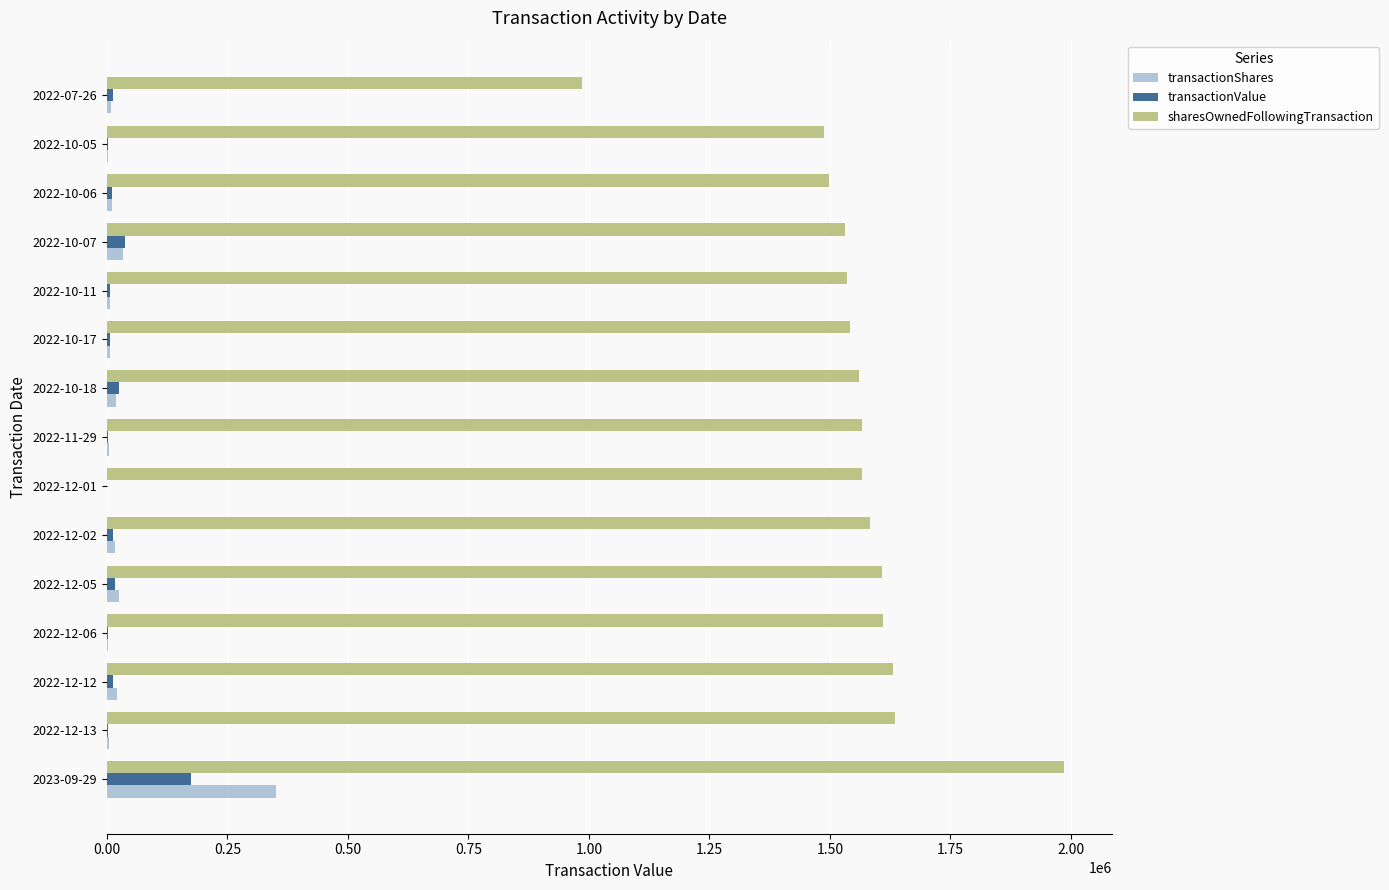

Is the value of sharesOwnedFollowingTransaction at 2022-10-11 greater than the value of transactionShares at 2022-10-18?

Yes